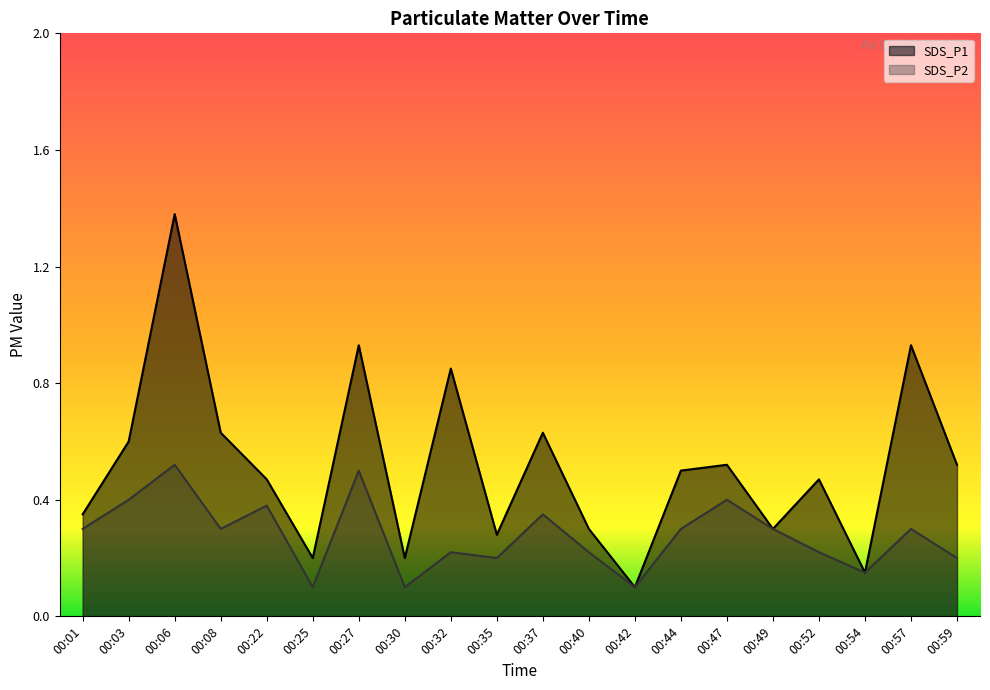

What is the spread (max minus min) of values at 00:08?

0.3